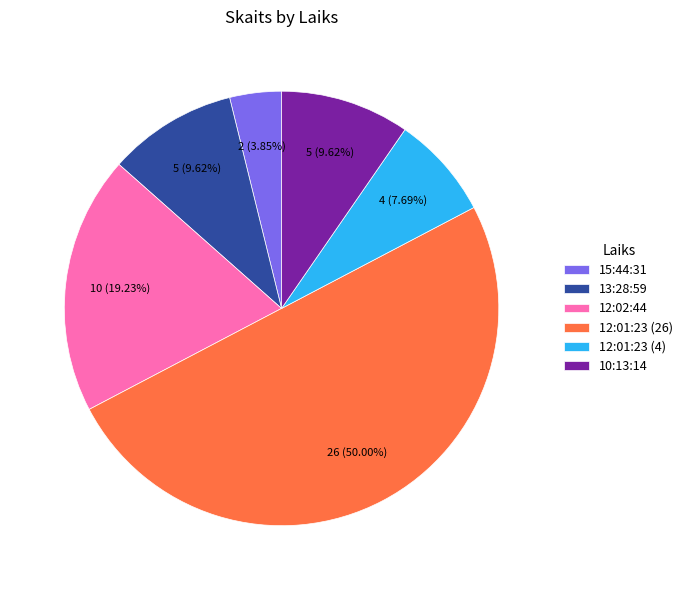

What is the ratio of the value at 15:44:31 to the value at 10:13:14?

0.4